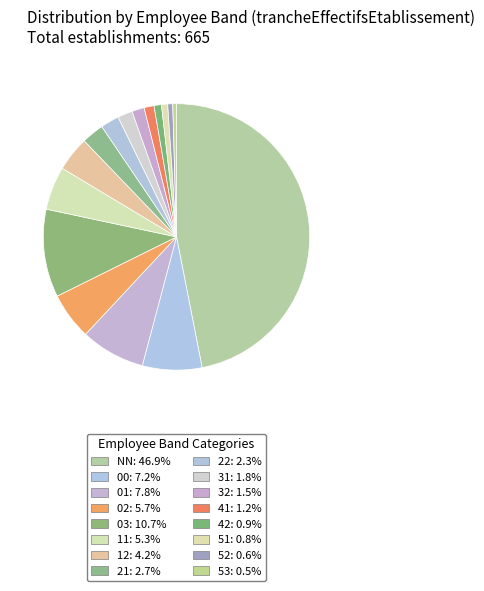

How many slices are in this pie chart?

16